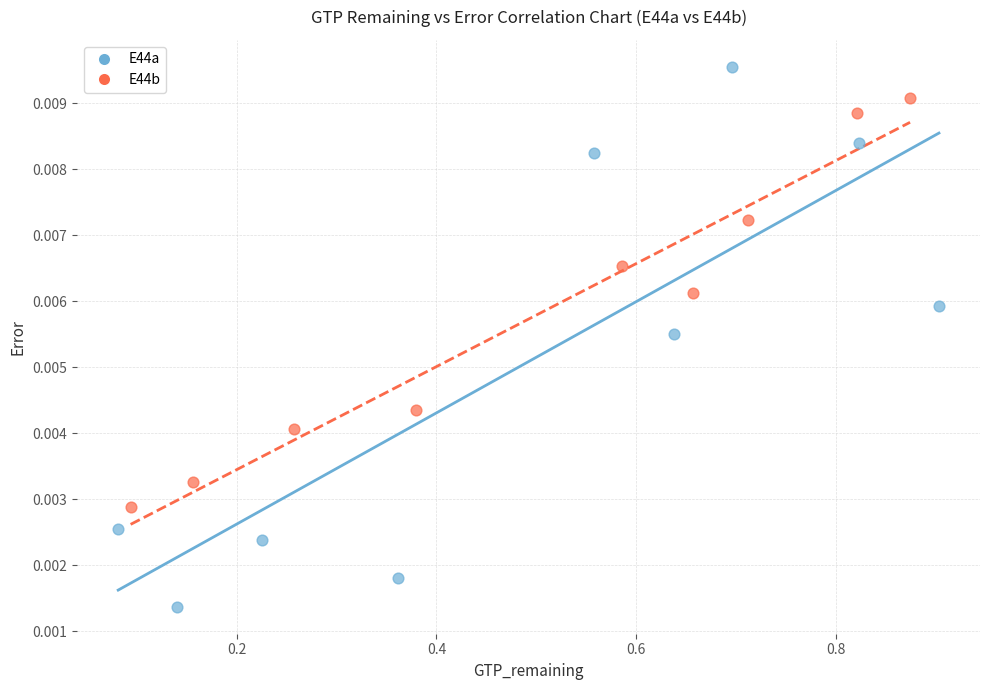

Which series contains the lowest Y value?

E44a